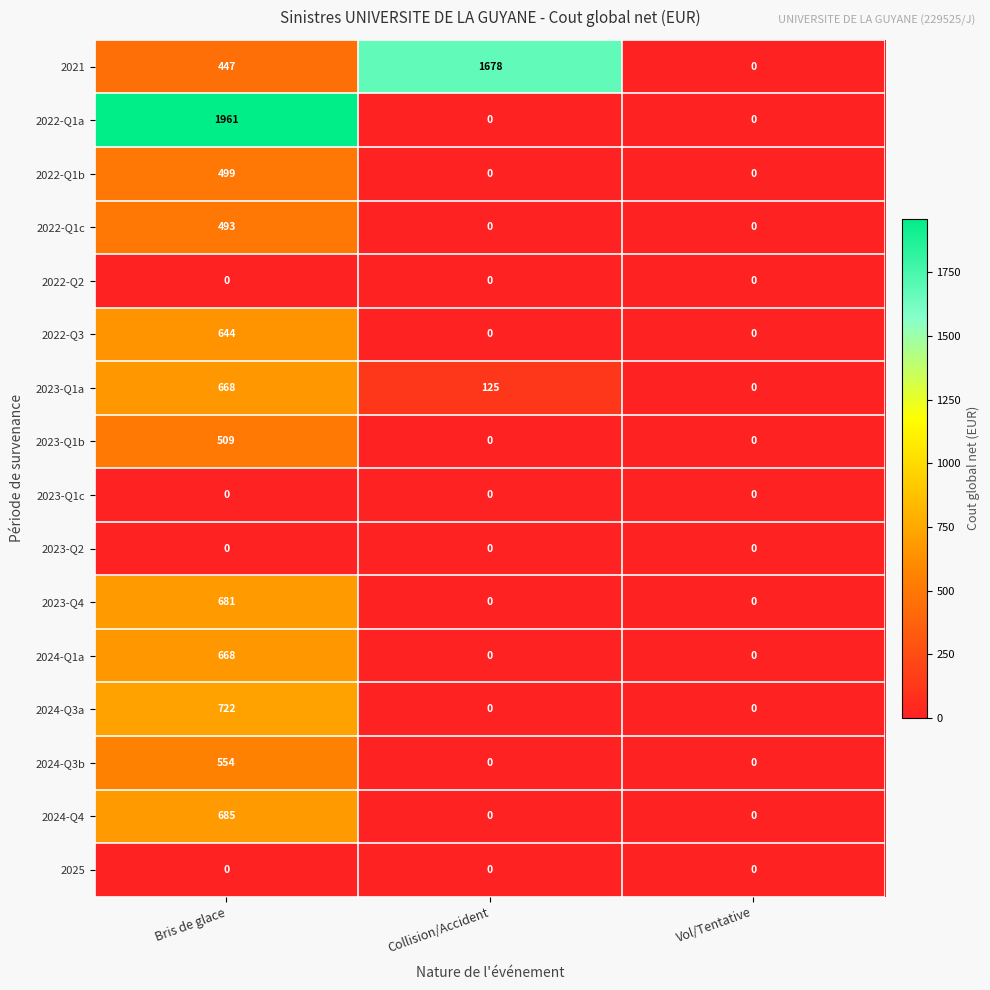

How many 2022-Q3 values are between 0 and 644?

3